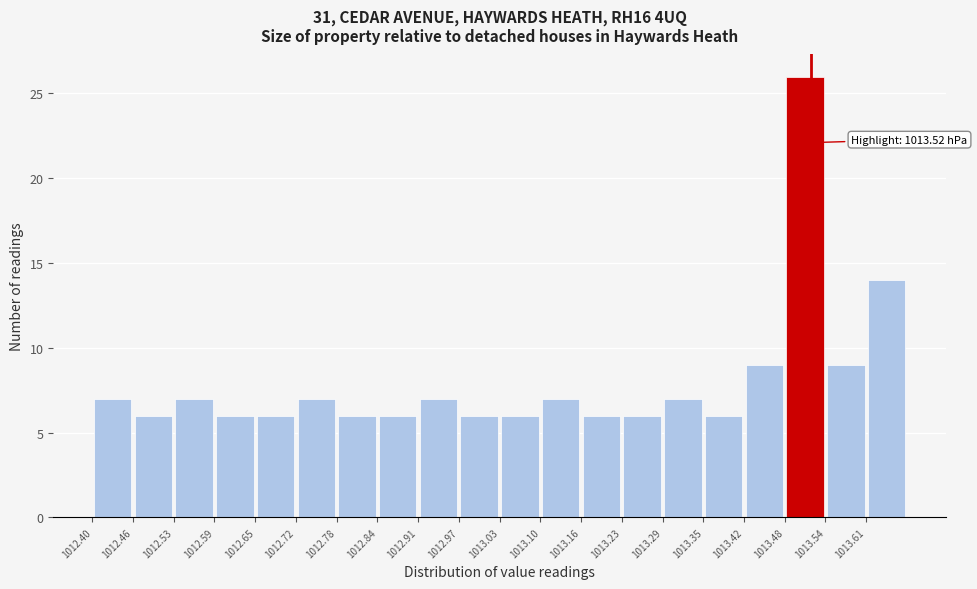

Over which range of the x-axis is the bar tallest?

1013.48 to 1013.54